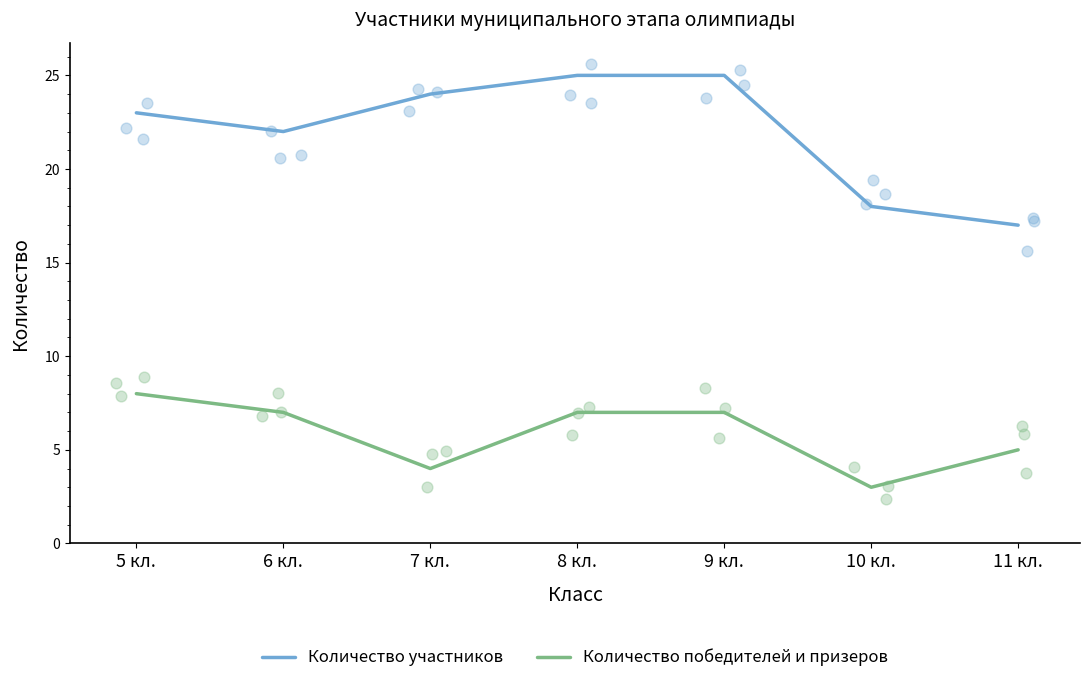

Which series contains the highest Y value?

Количество участников